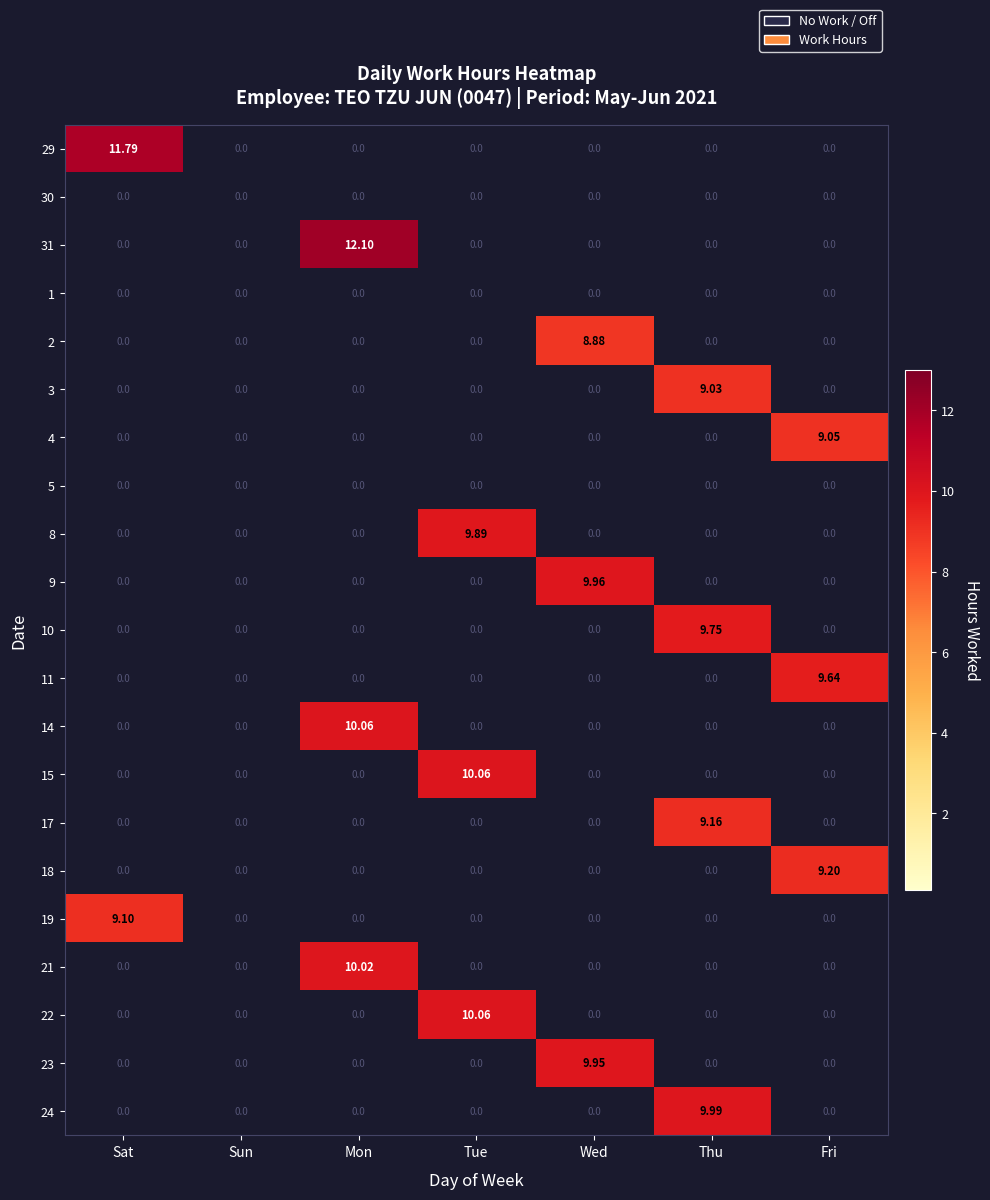

At how many categories does at least one series exceed 9?

6